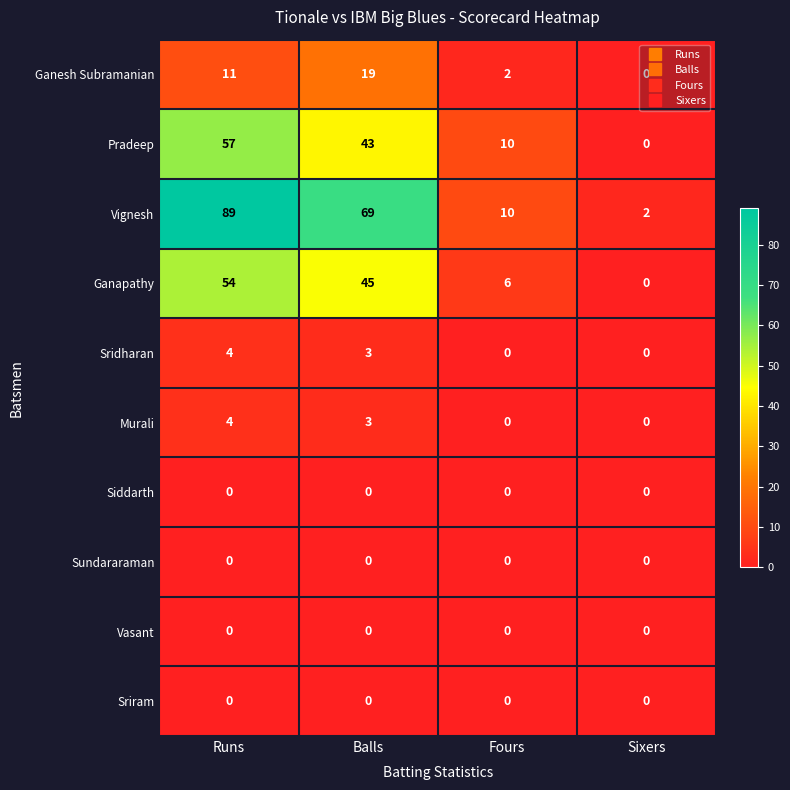

How many values in the Ganesh Subramanian series are below 11?

2